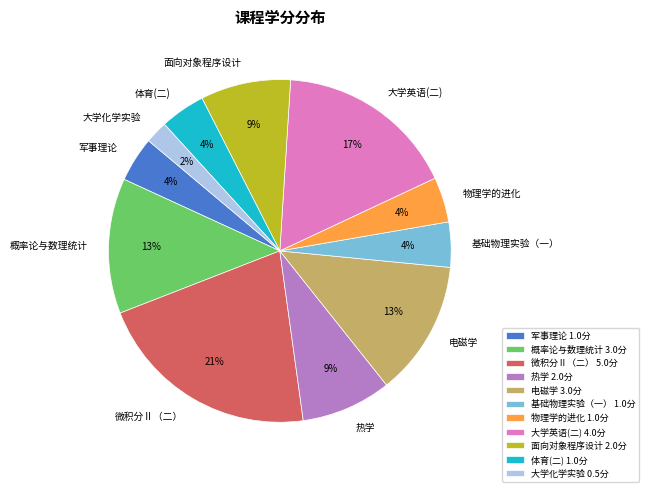

Is it true that 微积分Ⅱ（二） is 34% of the pie?

False